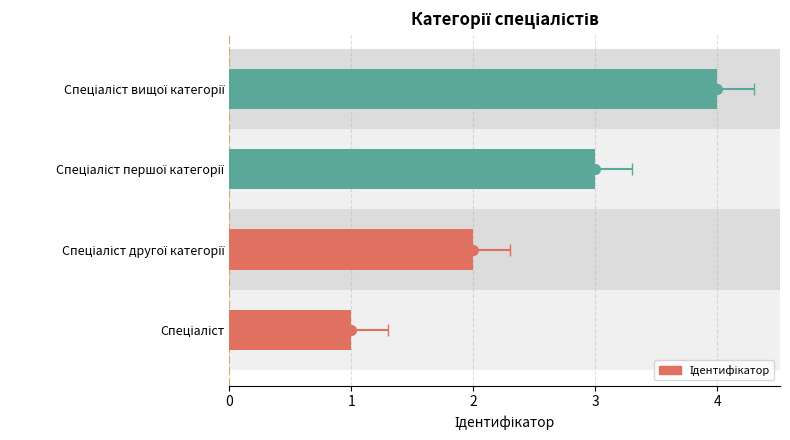

What is the value of the 4th bar from the left?

4